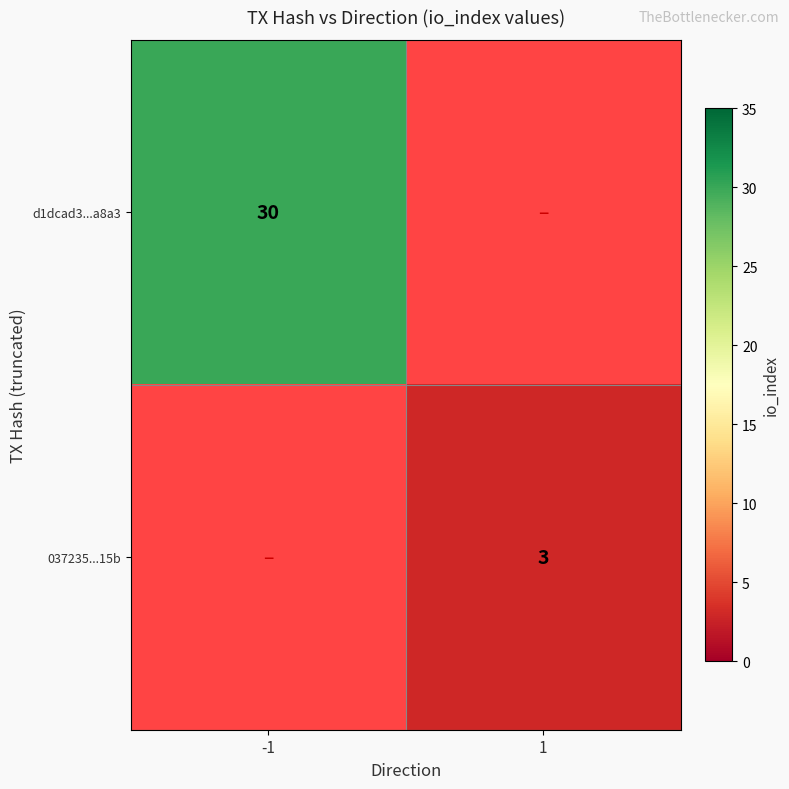

The 037235...15b series shows 2 at 1. True or false?

False